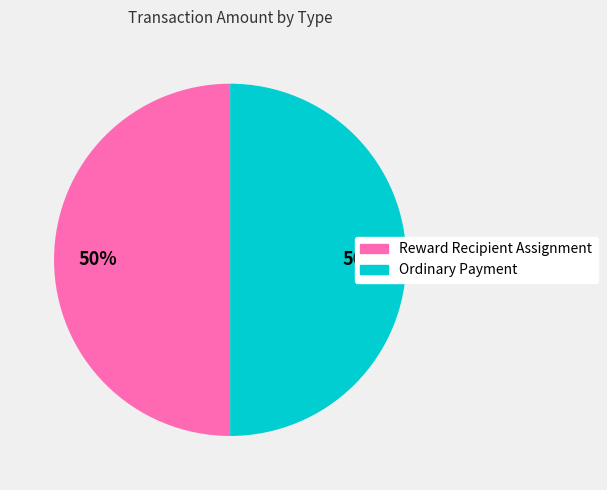

To the nearest percent, what percentage of the pie is Ordinary Payment?

50%